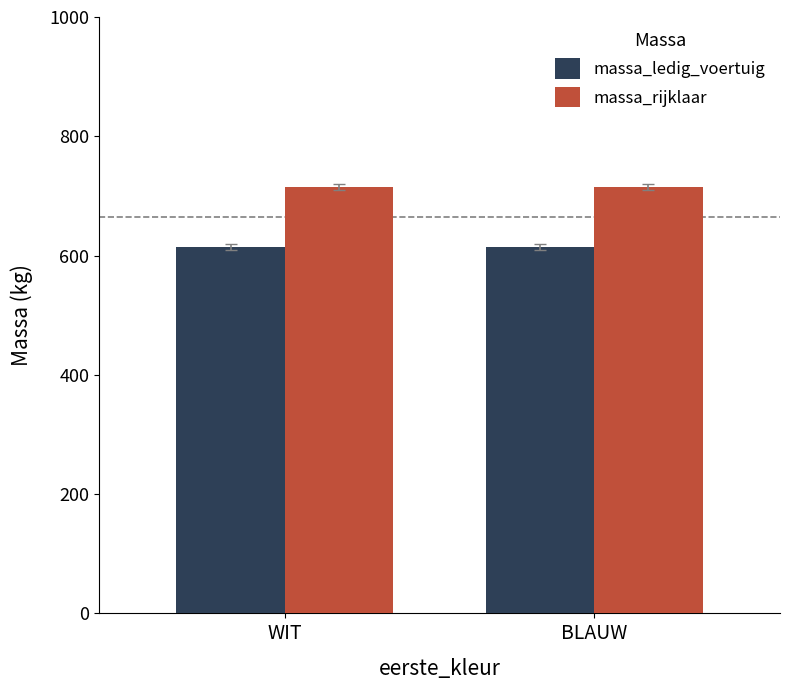

Rank the series by their maximum value, from highest to lowest.

massa_rijklaar, massa_ledig_voertuig